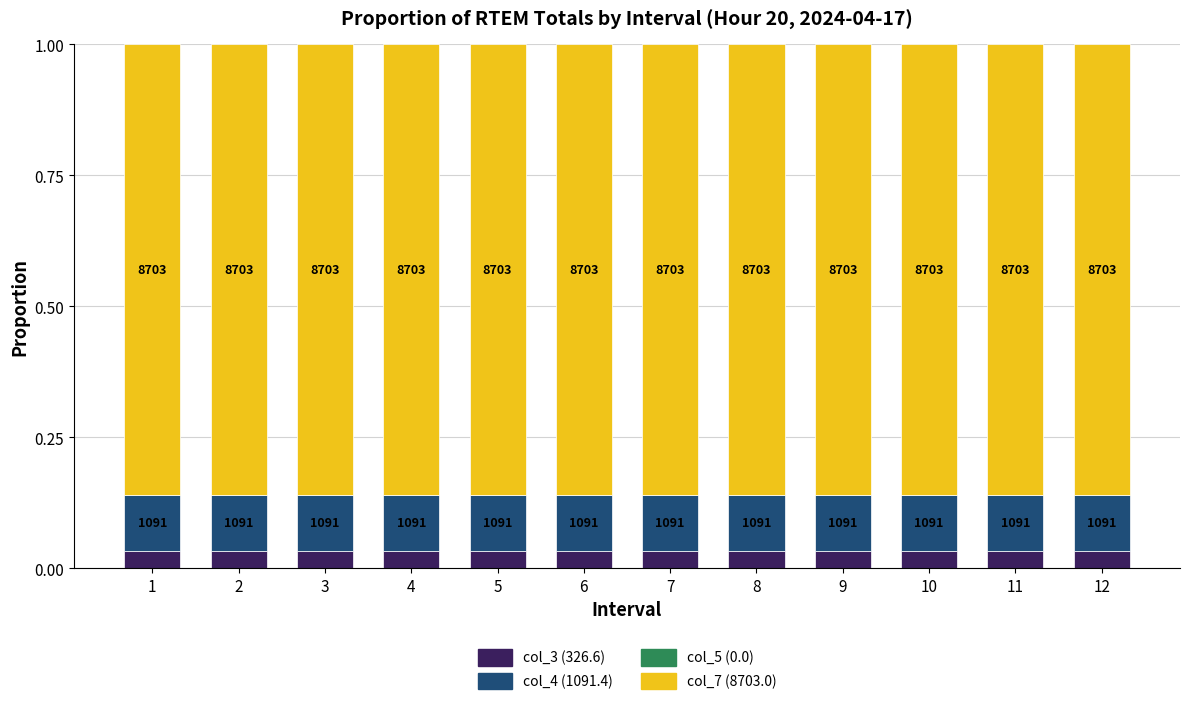

Are the bars horizontal?

No